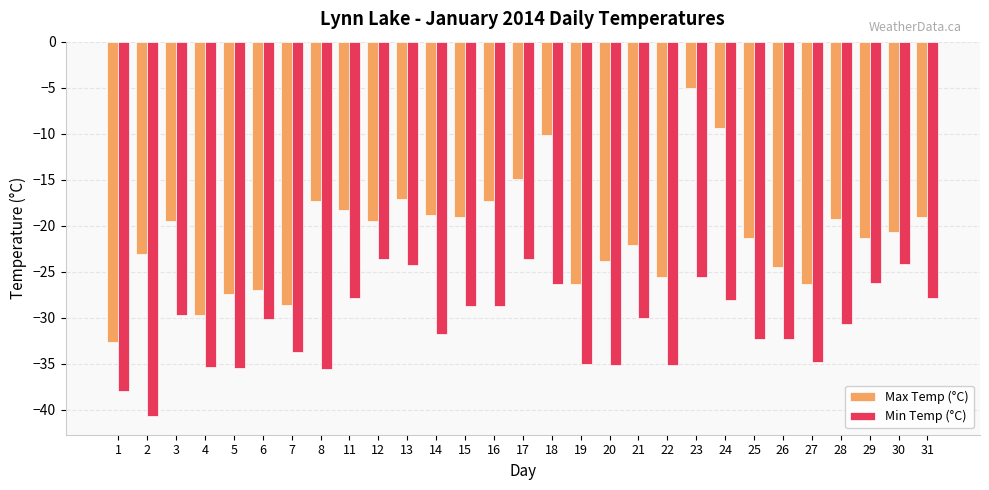

List the series in order of their overall mean, lowest first.

Min Temp (°C), Max Temp (°C)